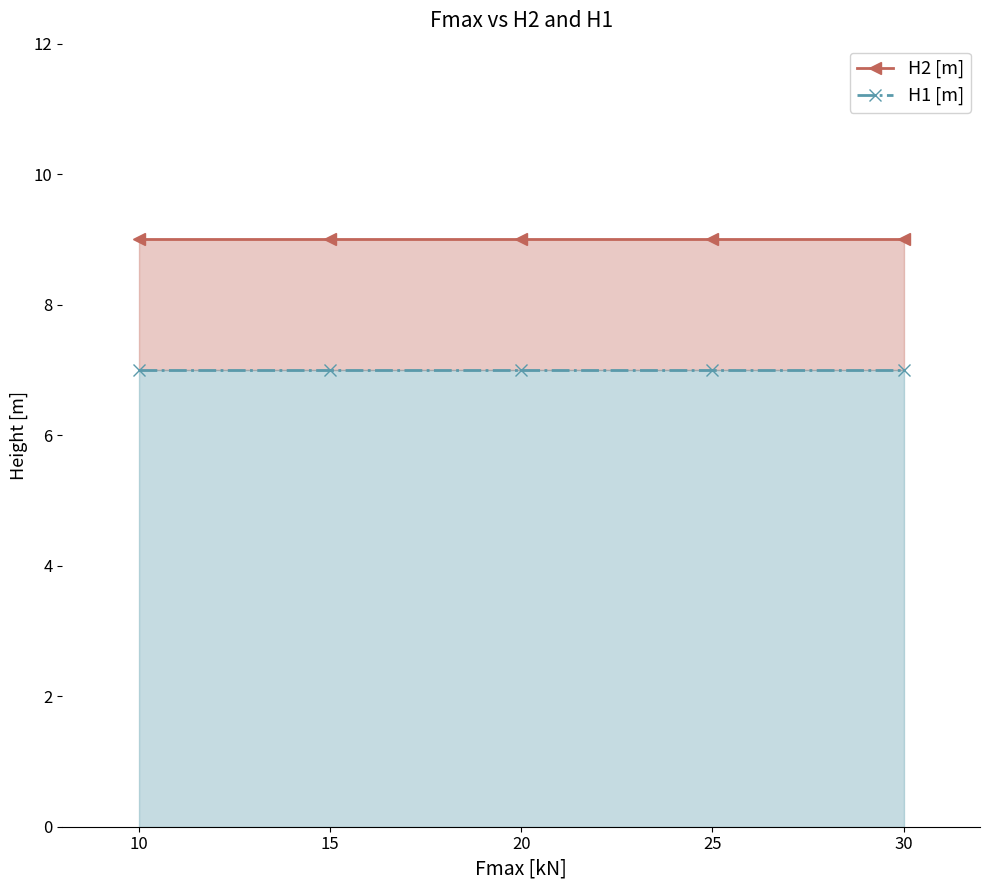

What is the sum of all H2 [m] values?

45